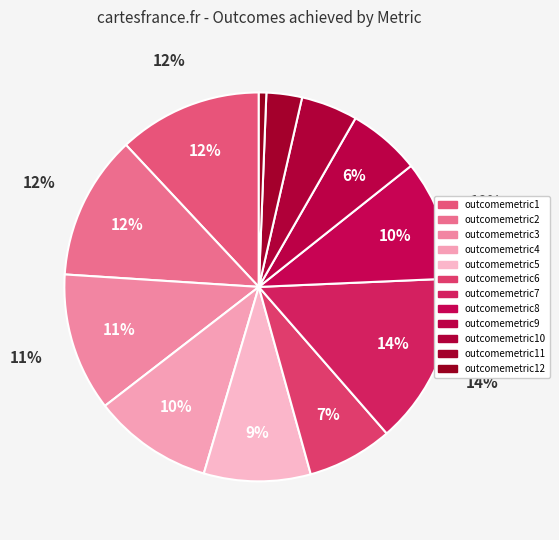

Does outcomemetric1 account for over 50% of the chart?

No